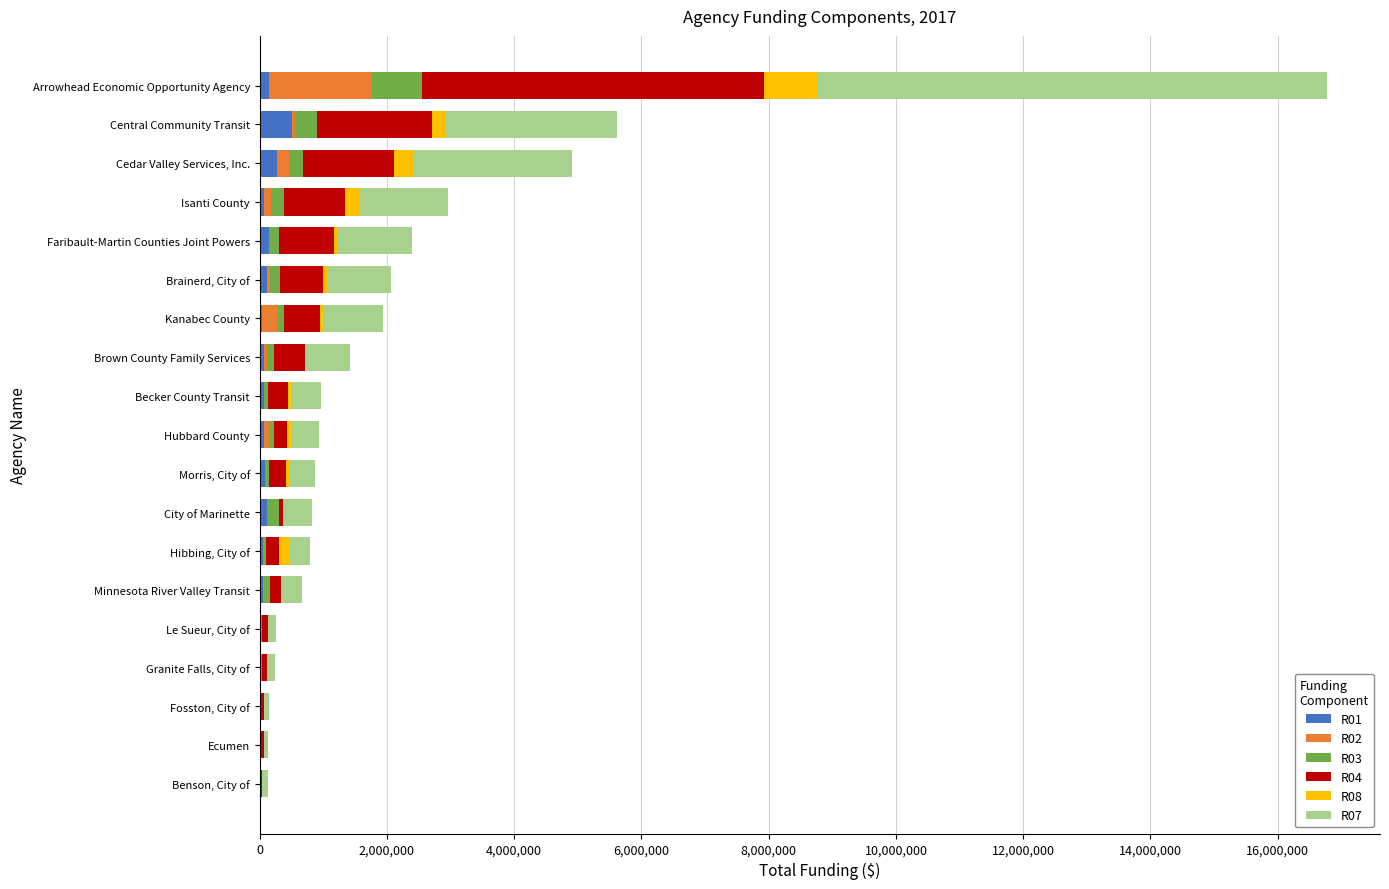

At which category is the sum across all series the highest?

Arrowhead Economic Opportunity Agency